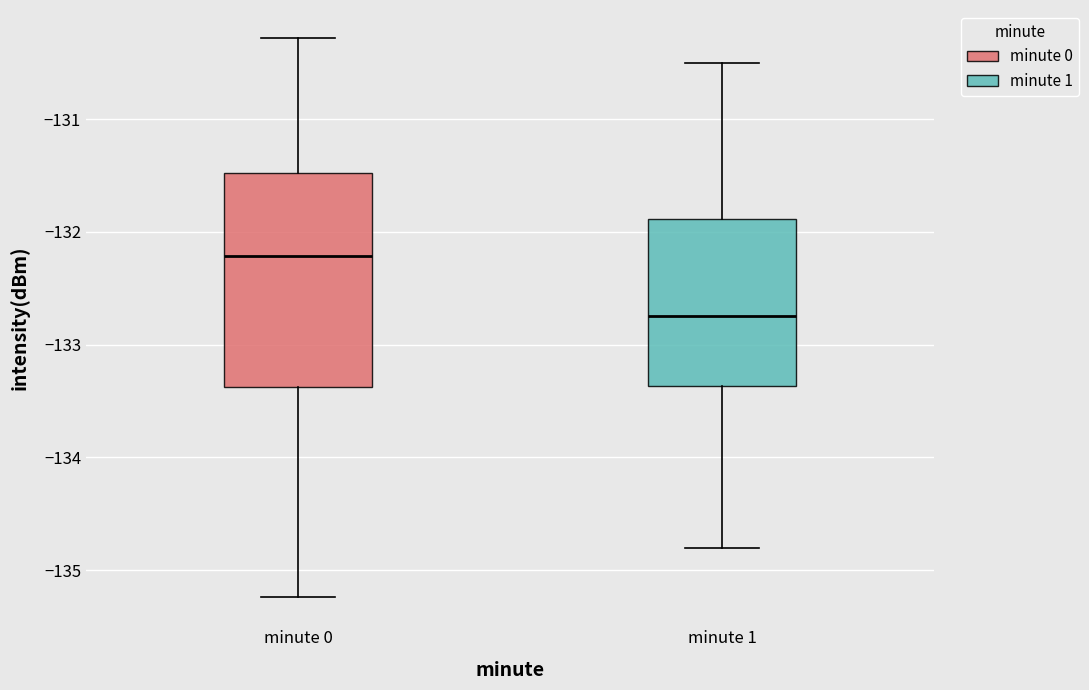

Reading left to right, read every box against the y-axis: the position of its median line, the range the box covers, and the ends of its whiskers. The values are not printed on the chart, so give them approximately, as read against the axis.

minute 0: median -132.2, box -133.4 to -131.5, whiskers -135.2 to -130.3
minute 1: median -132.7, box -133.4 to -131.9, whiskers -134.8 to -130.5